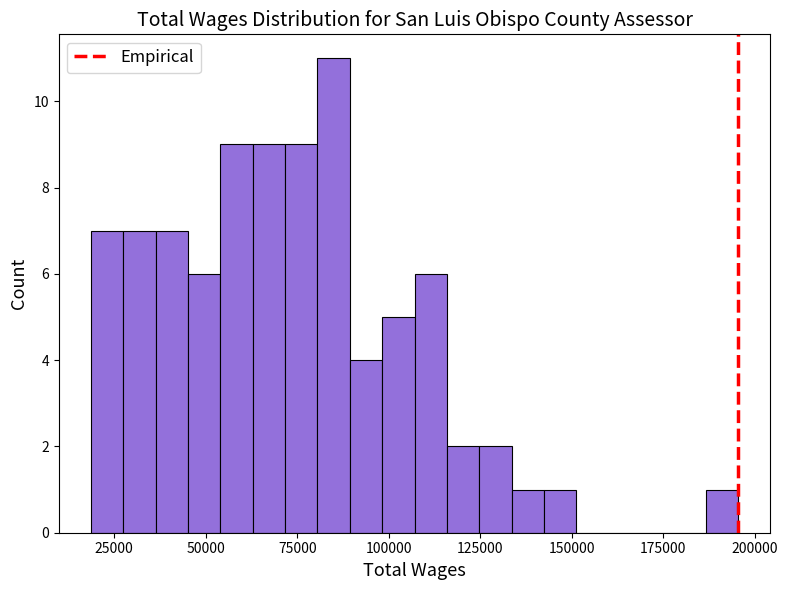

Read against the x-axis, roughly where is the centre of the tallest bar?

85000